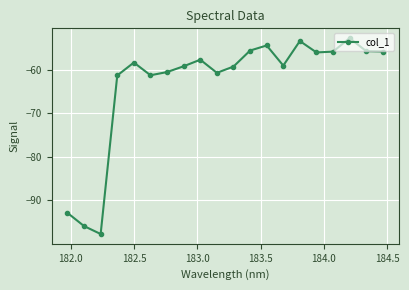

True or false: there are more than 1 points higher than both neighbors.

True